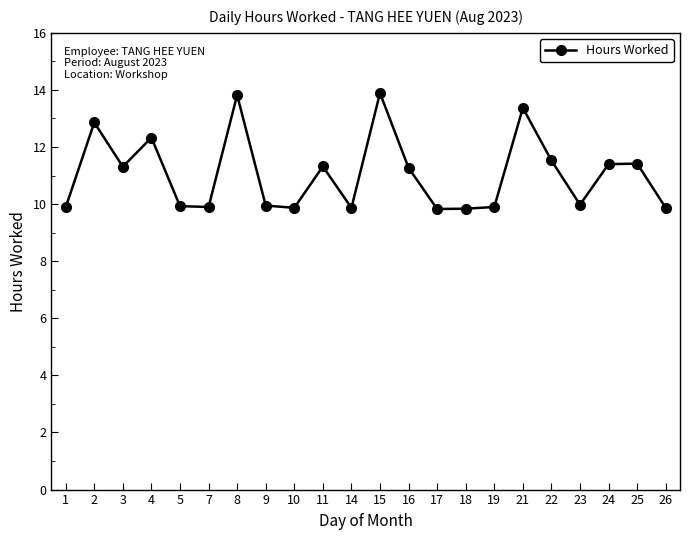

What is the smallest value displayed?

9.8